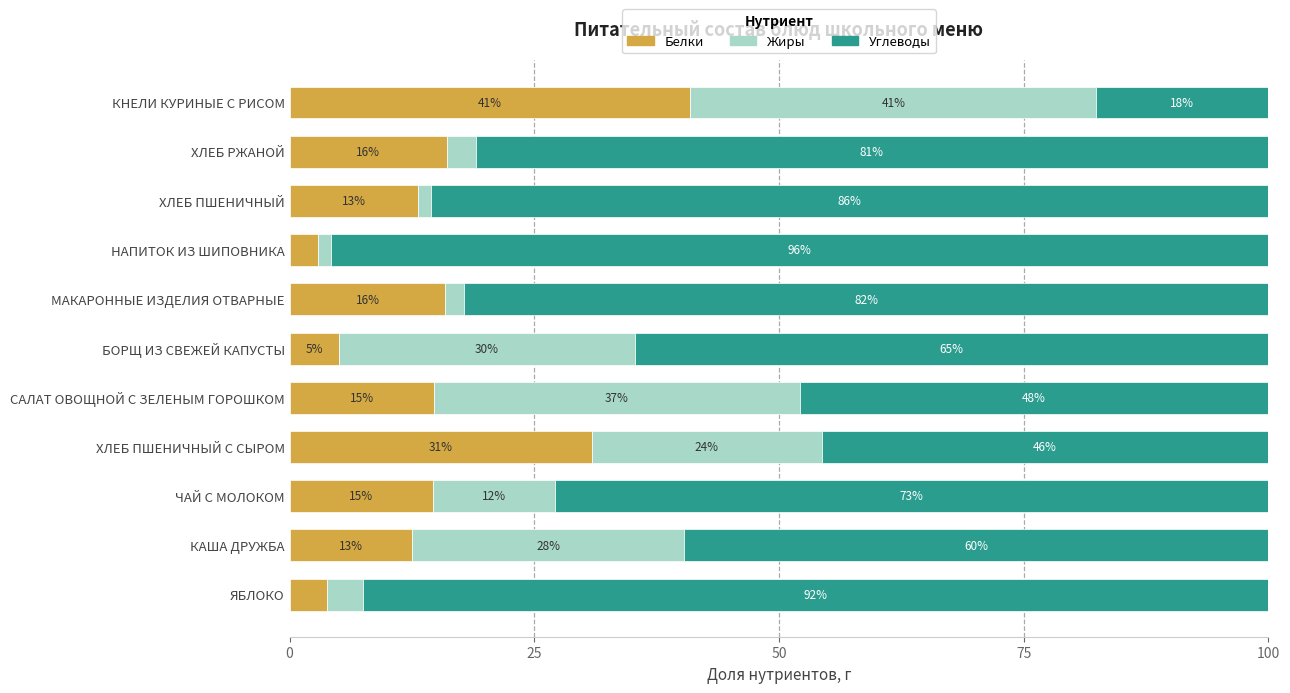

What is the approximate value of Белки at КНЕЛИ КУРИНЫЕ С РИСОМ?

40.9